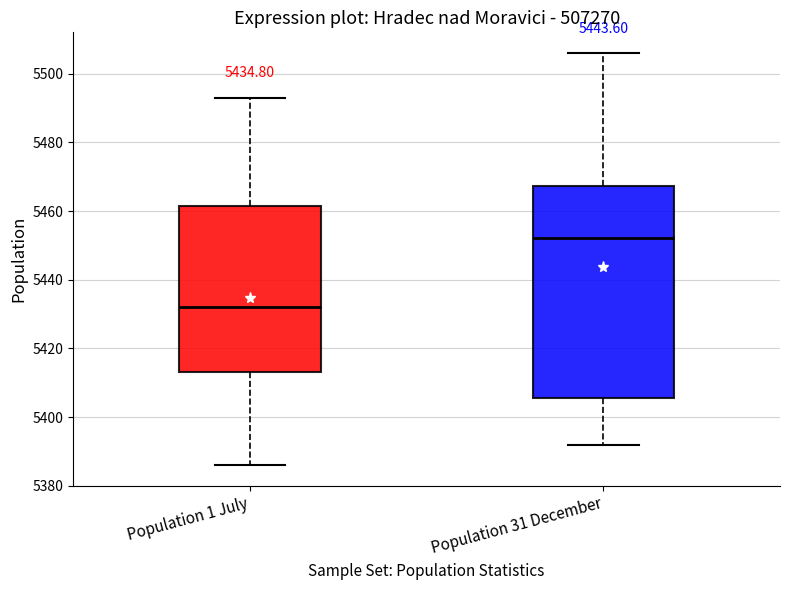

Which box's median line is the lowest?

Population 1 July